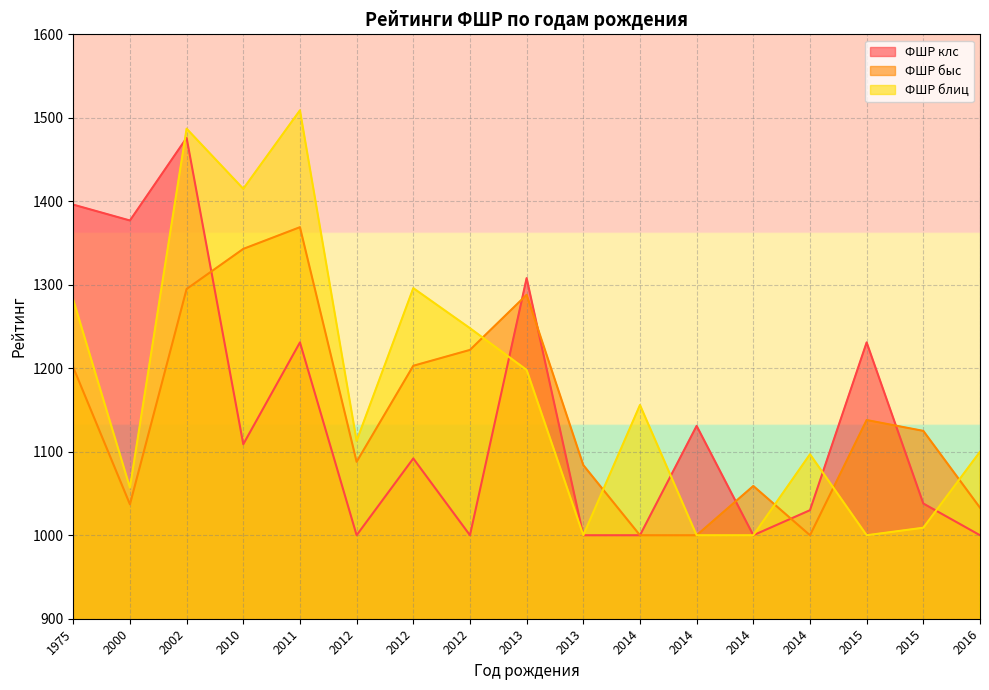

List the labels in order of ФШР блиц value, smallest first.

2014, 2014, 2015, 2013, 2015, 2000, 2014, 2016, 2012, 2014, 2013, 2012, 1975, 2012, 2010, 2002, 2011